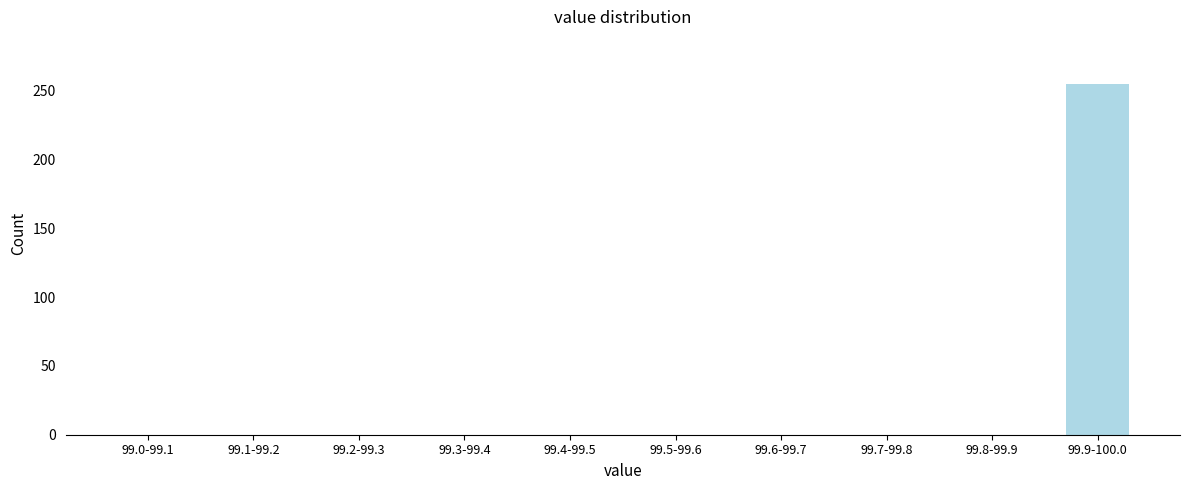

Reading left to right, extract all data points from this chart.

99.0-99.1=0	99.1-99.2=0	99.2-99.3=0	99.3-99.4=0	99.4-99.5=0	99.5-99.6=0	99.6-99.7=0	99.7-99.8=0	99.8-99.9=0	99.9-100.0=255